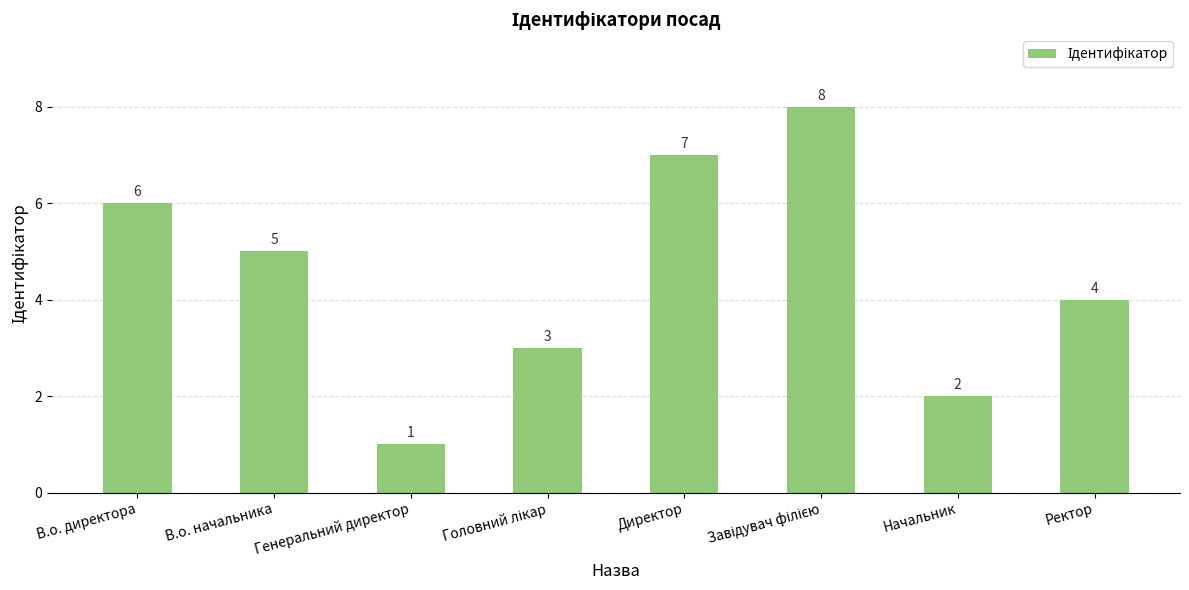

Where is the data nearest to the value 4?

Ректор